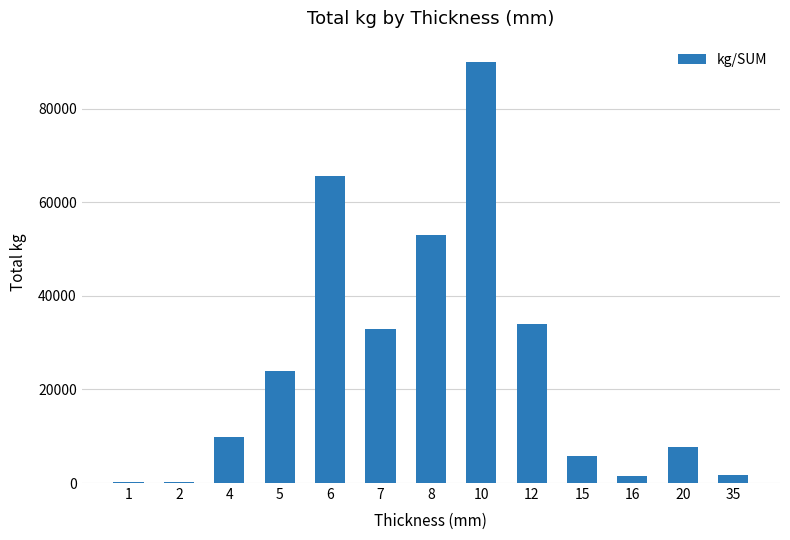

The value at 15 is 5706.0. True or false?

True